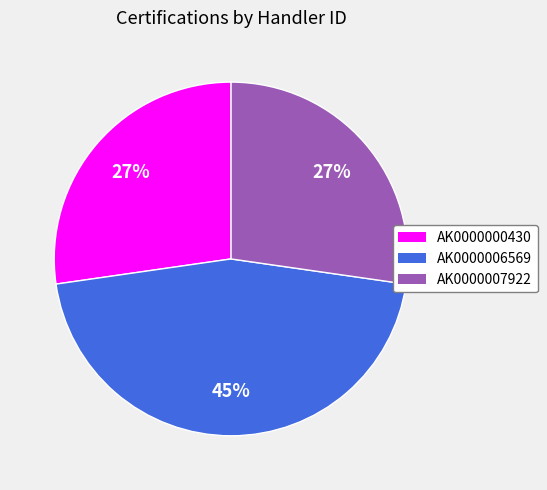

How many segments does this pie chart have?

3